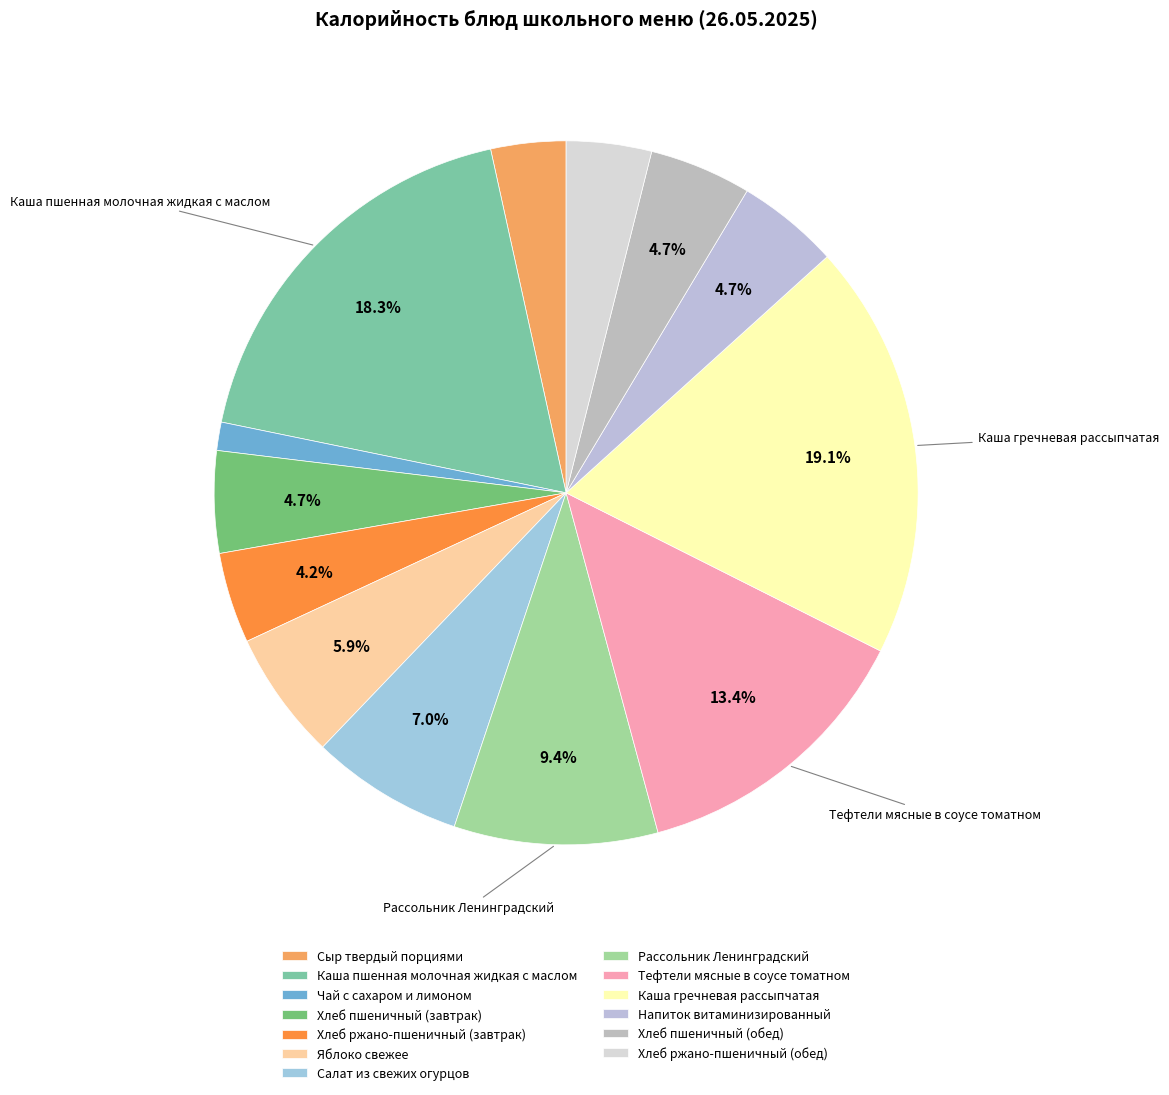

How many segments does this pie chart have?

13